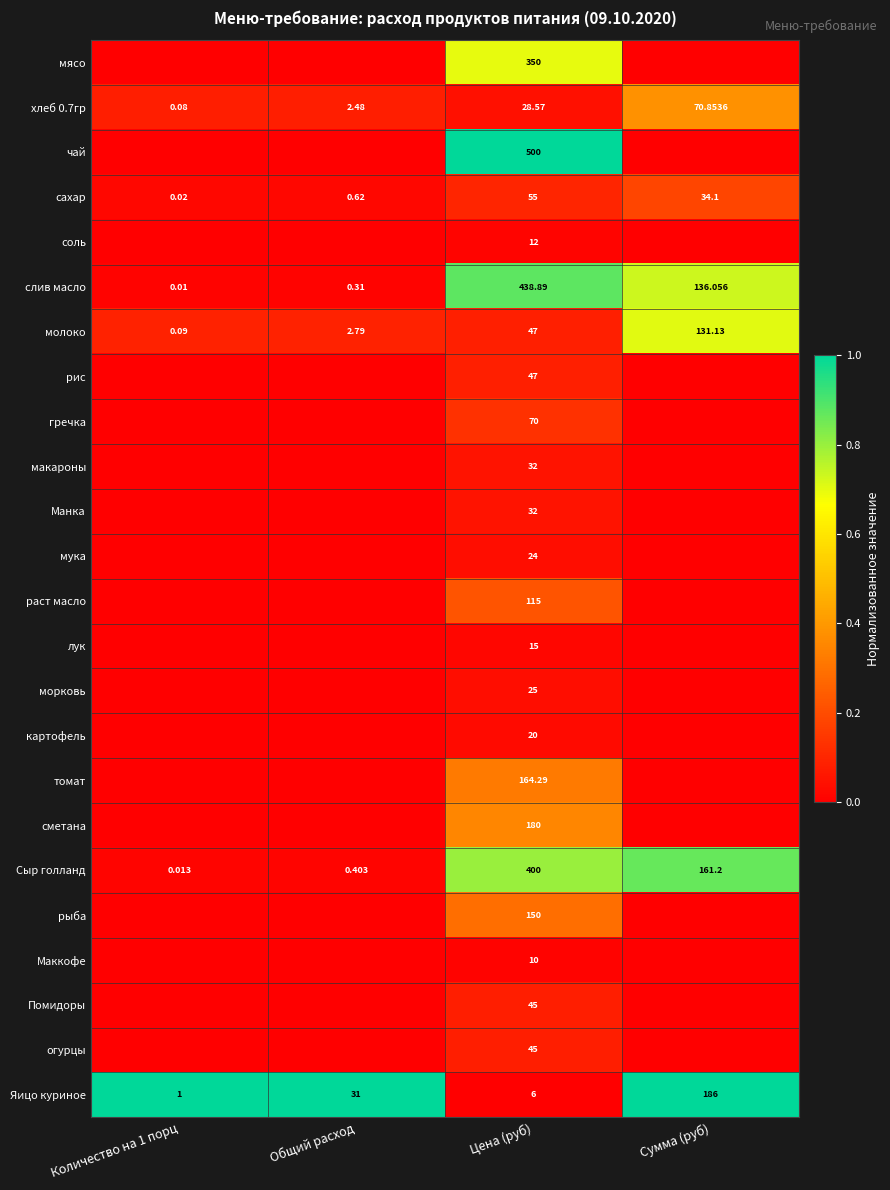

How many categories are shown in the chart?

4